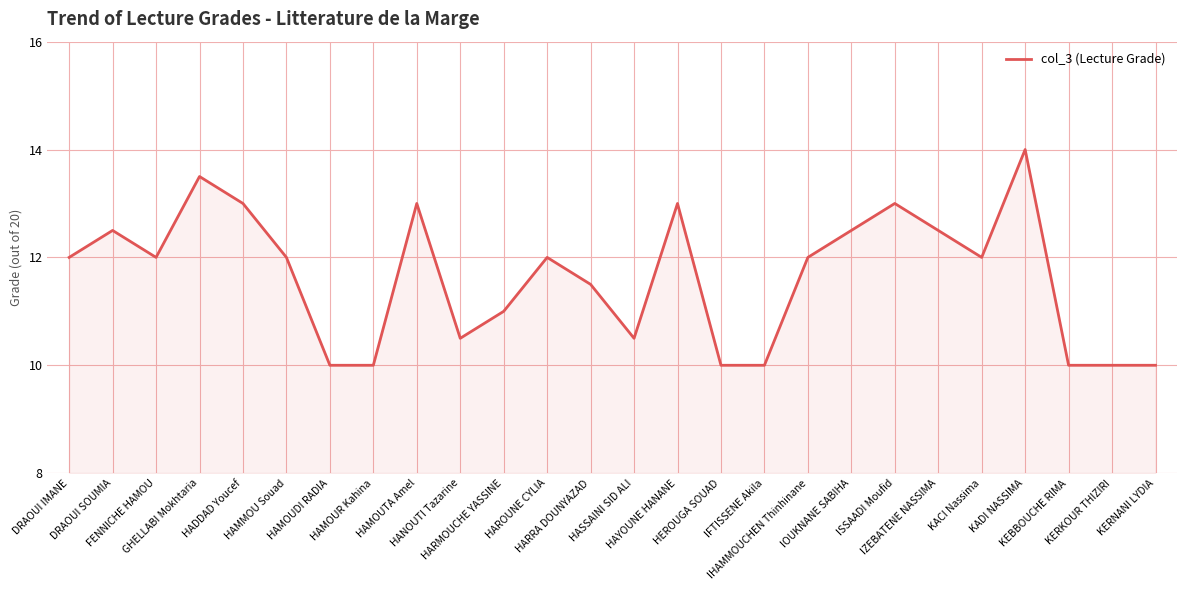

What is the smallest value displayed?

10.0